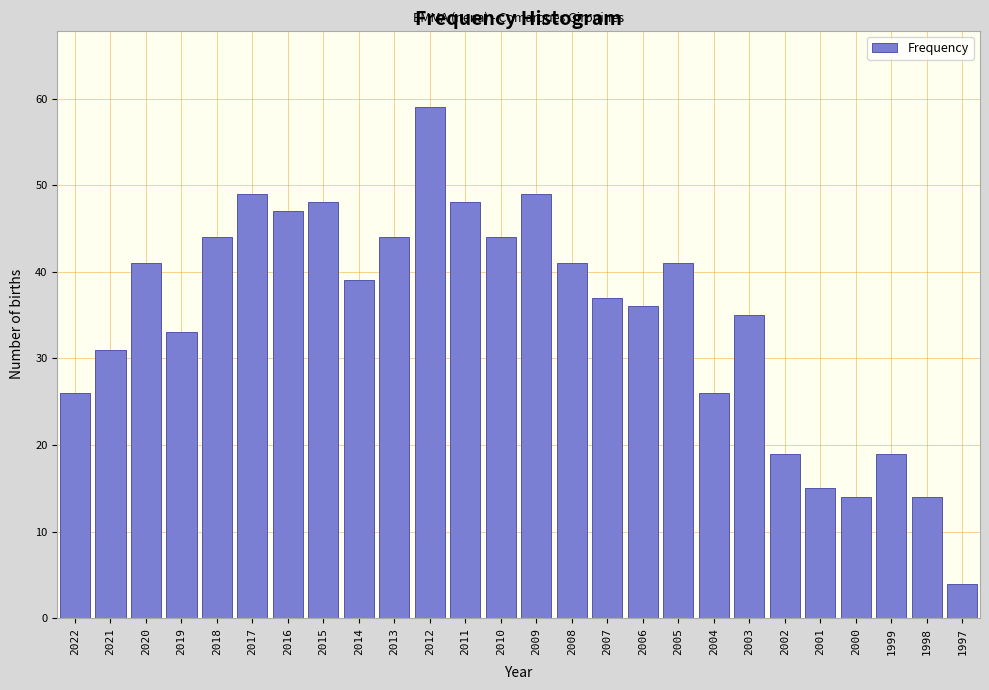

Reading left to right, list all the values displayed in this chart.

26	31	41	33	44	49	47	48	39	44	59	48	44	49	41	37	36	41	26	35	19	15	14	19	14	4